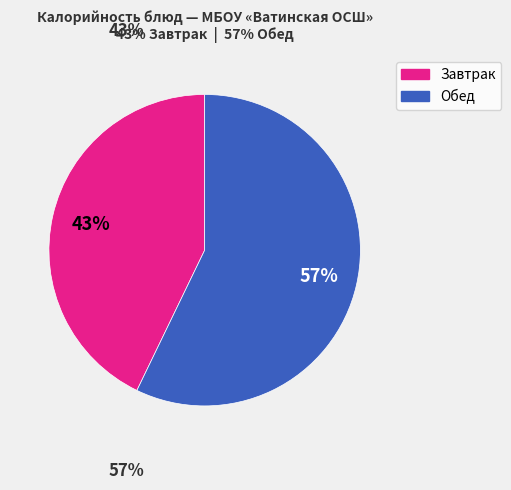

Is there any slice that represents more than half of the pie?

Yes